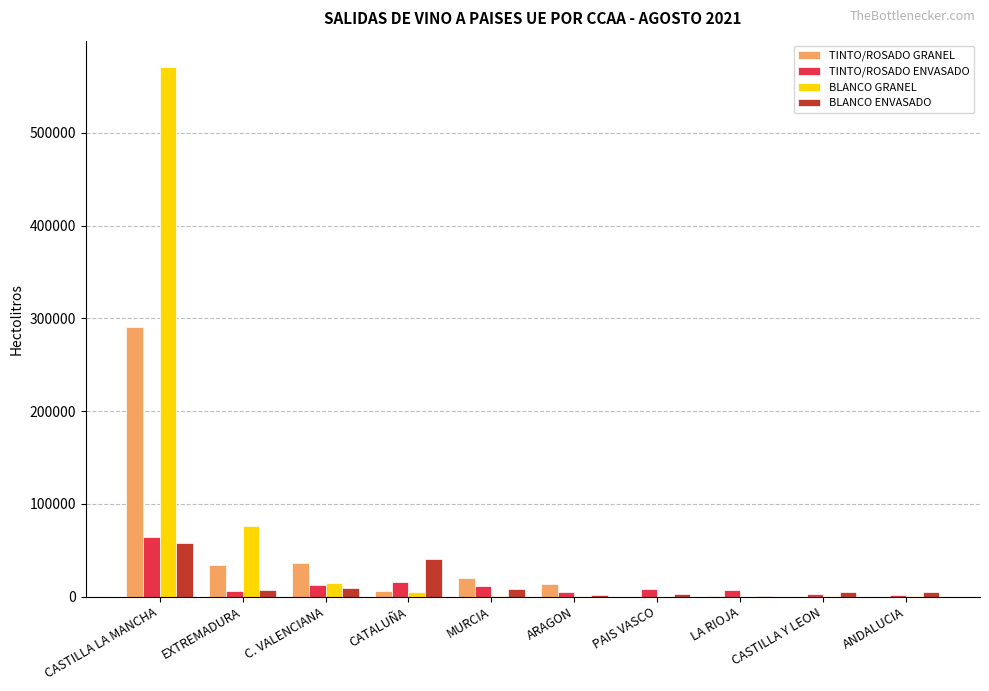

What is the maximum value shown in the chart?

570765